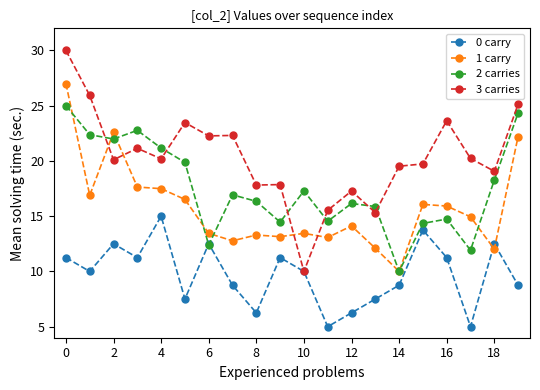

Which series has the widest spread of values?

3 carries